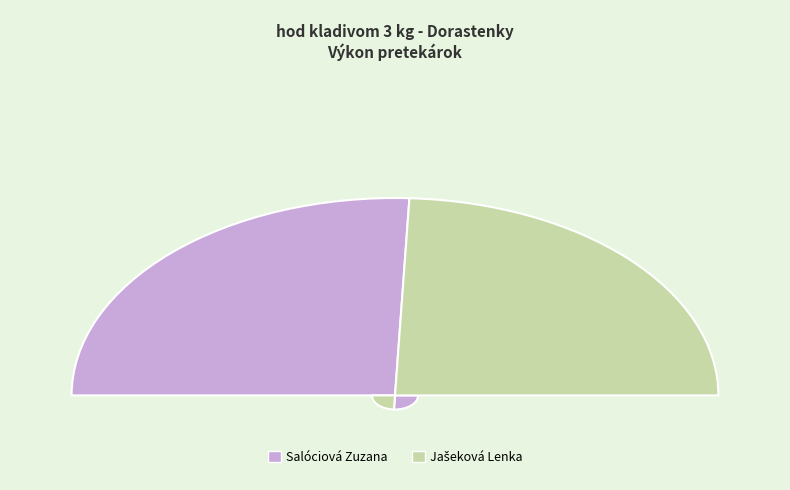

What is the ratio of the value at Jašeková Lenka to the value at Salóciová Zuzana?

0.9